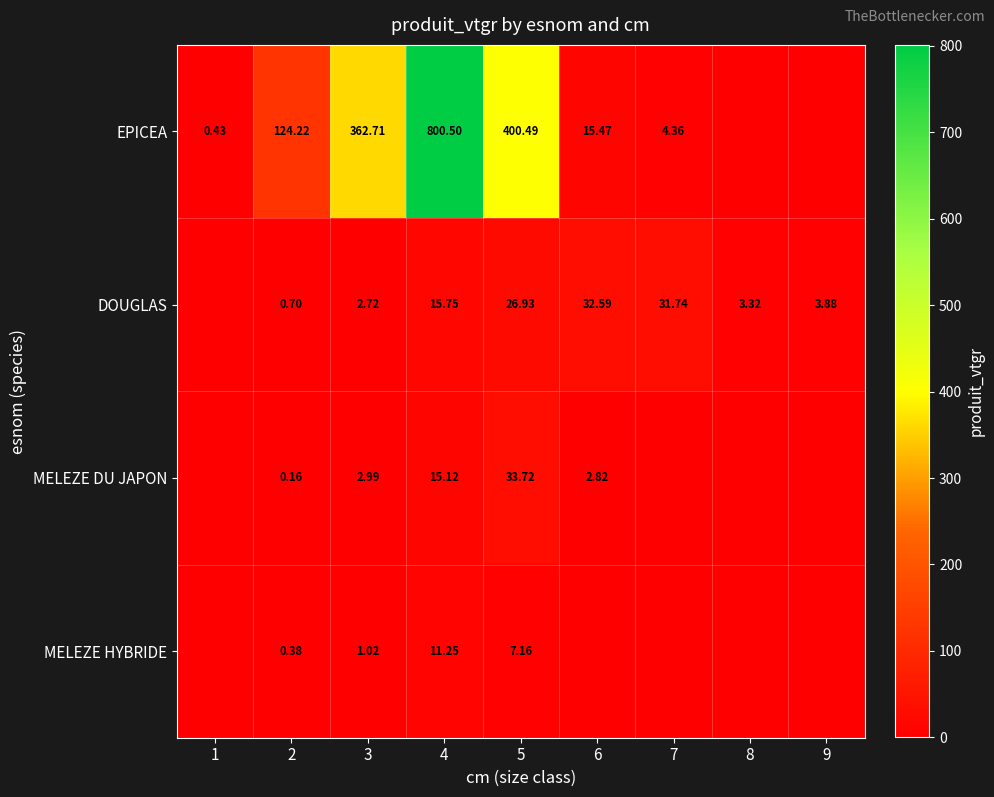

The MELEZE HYBRIDE series shows 0.2 at 2. True or false?

False